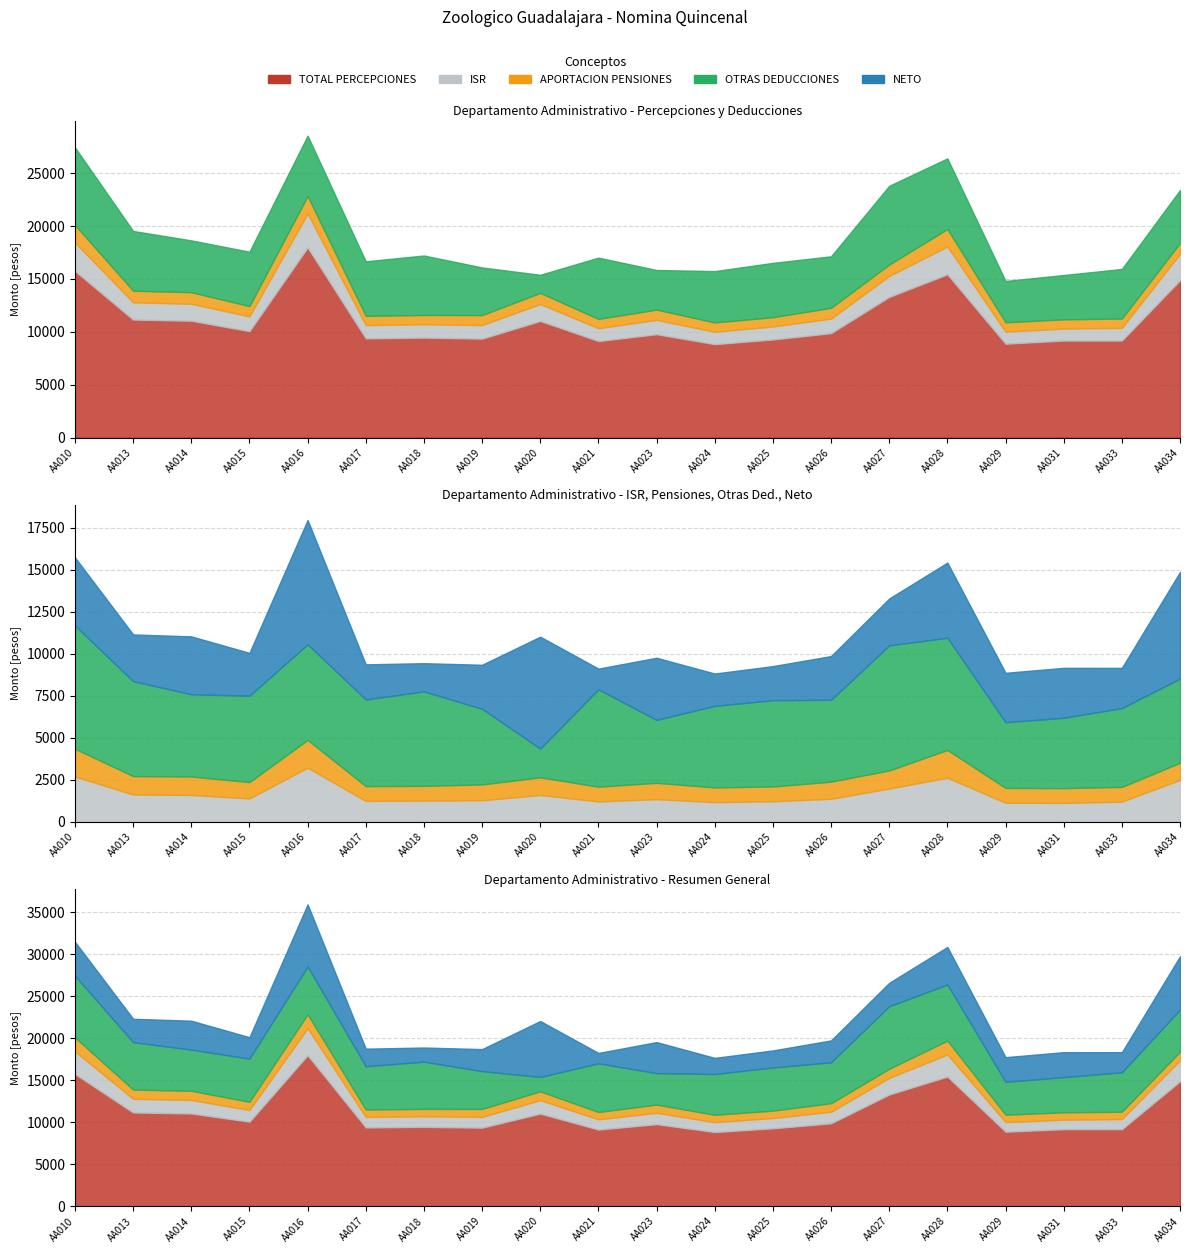

What is the value of the ISR point at the 19th from the left?

1206.6